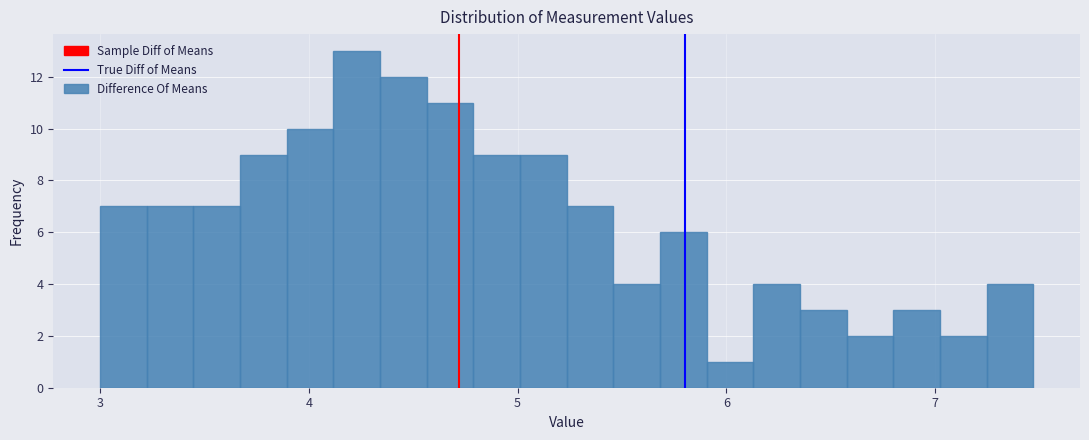

Around what value on the x-axis is the tallest bar? Give the approximate position of its centre, as read against the axis.

4.2